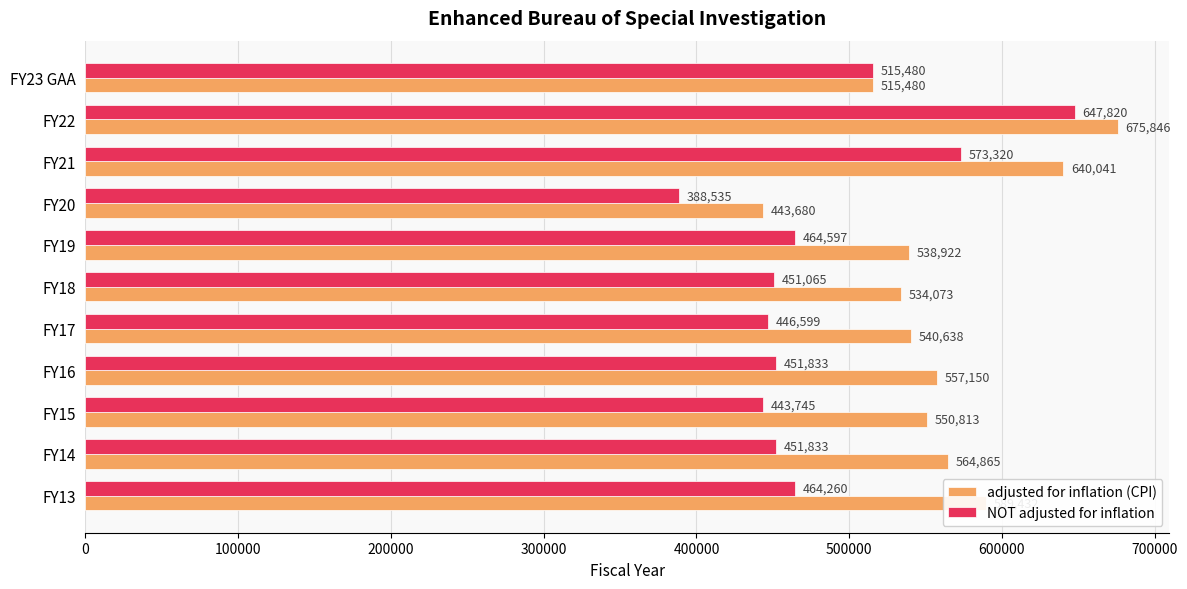

What are all the series names shown in the legend?

adjusted for inflation (CPI), NOT adjusted for inflation